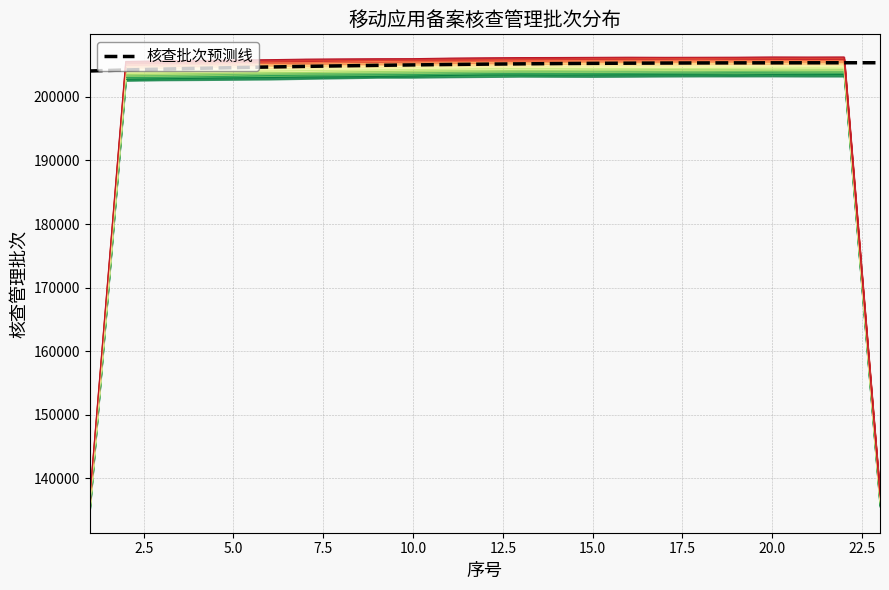

What is the lowest value of the 核查批次预测线 series?

204075.6